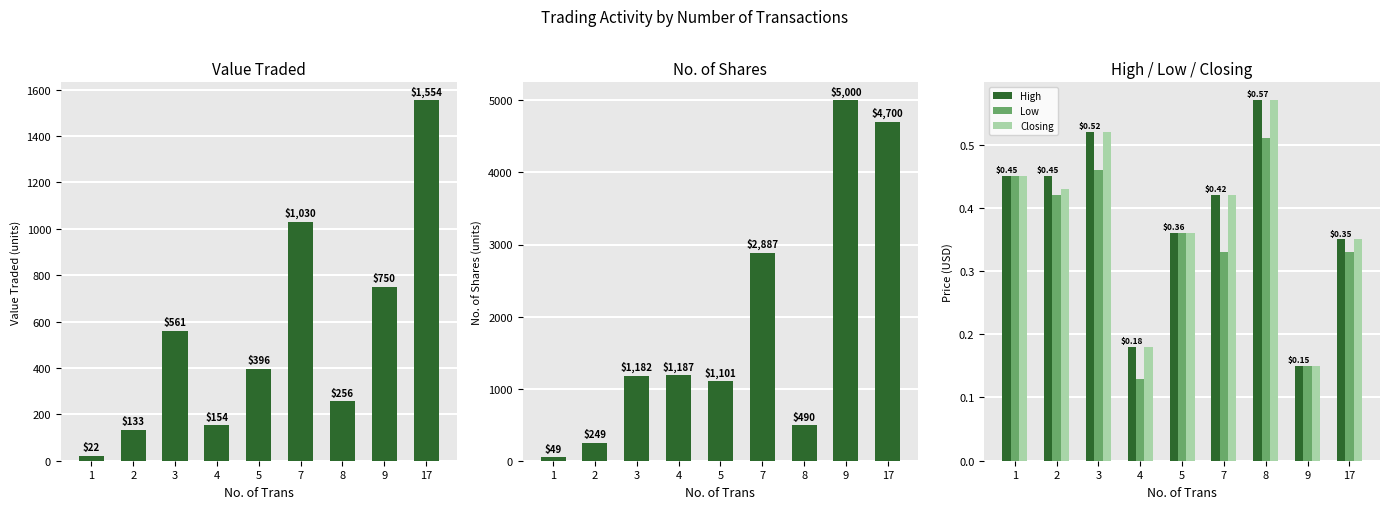

At which label is High closest to 0?

9